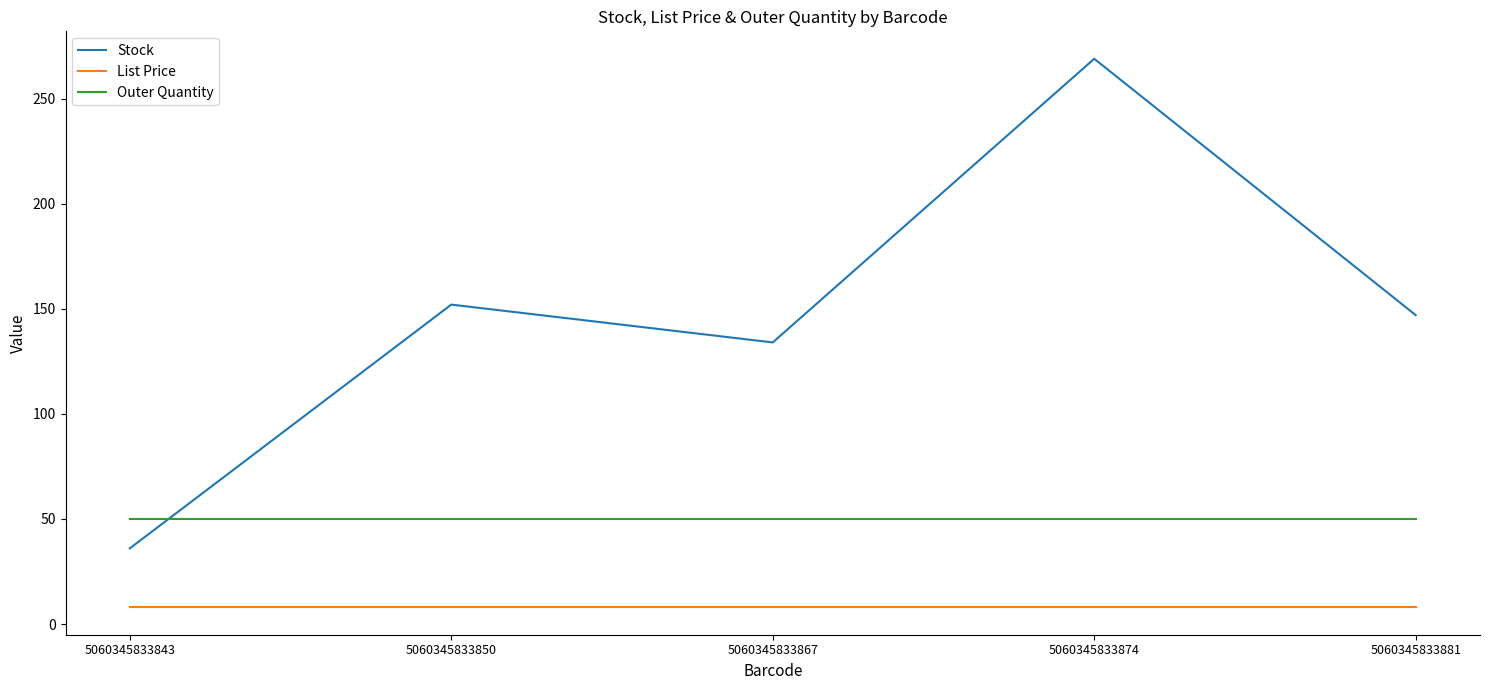

Does the chart display data point markers on the line(s)?

No